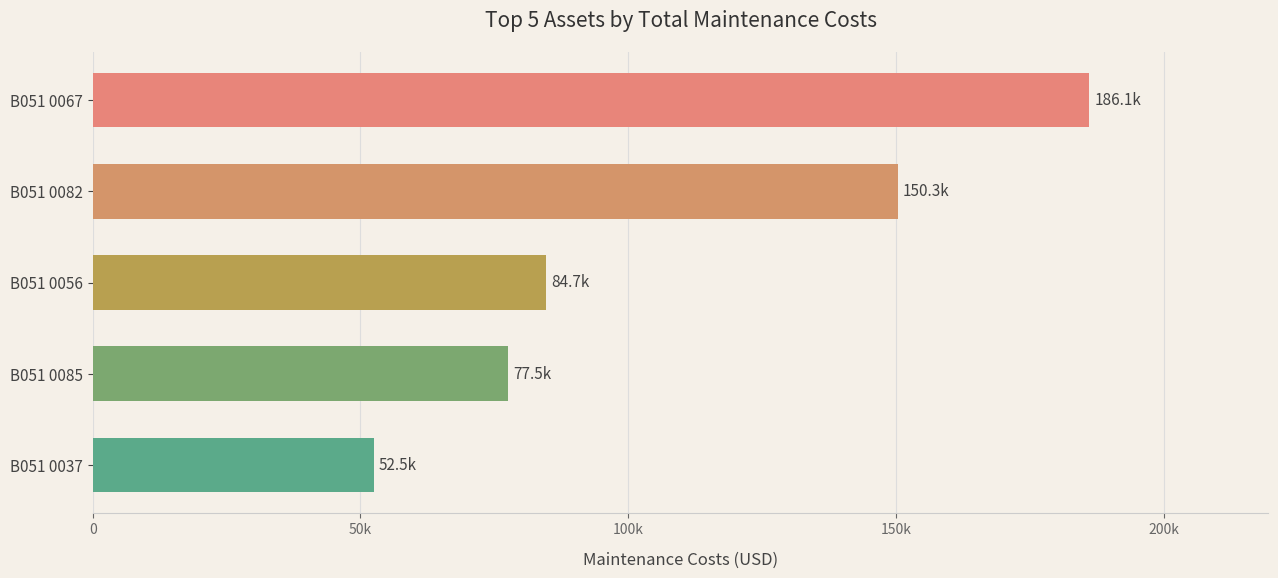

What is the maximum value shown in the chart?

186058.7